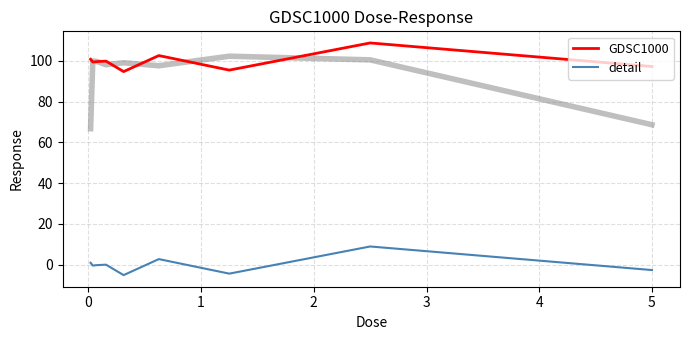

What is the value of the detail point at the 8th from the left?

8.9